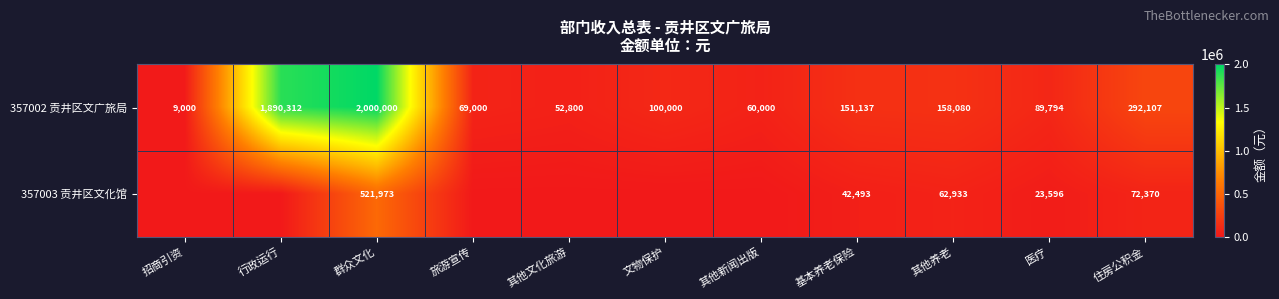

Which series changed the most between 群众文化 and 住房公积金?

357002 贡井区文广旅局